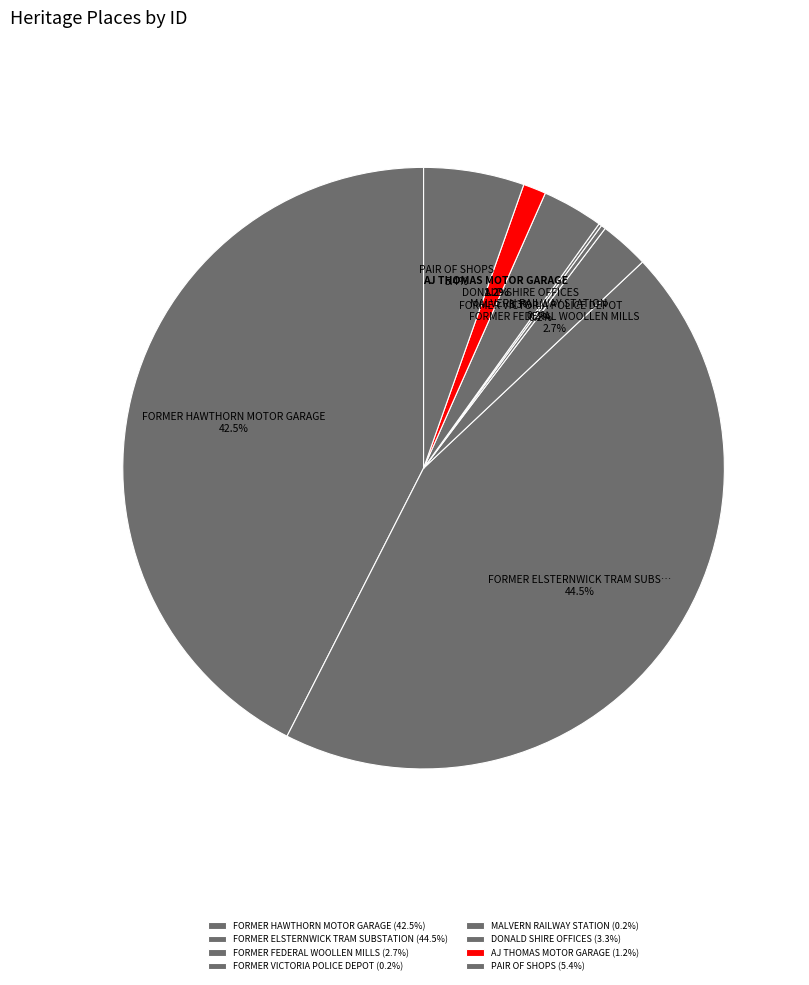

To the nearest percent, what is the average slice percentage?

12%